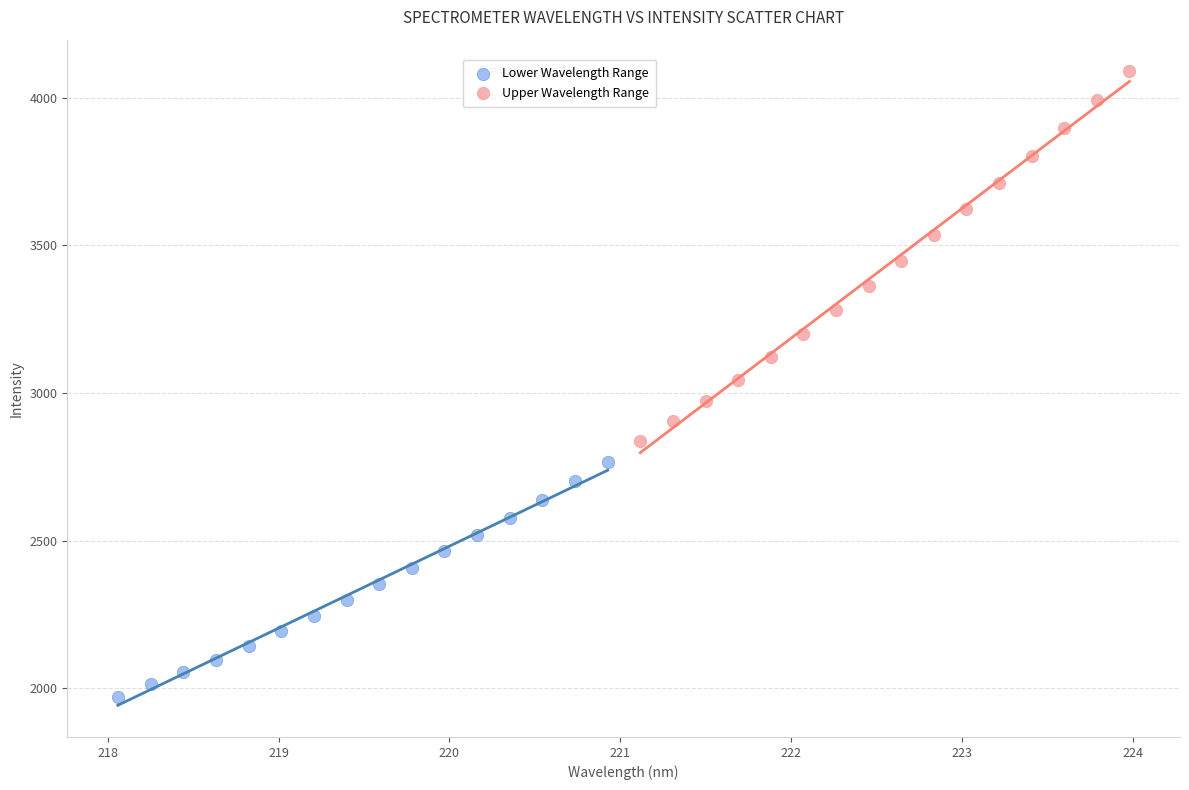

Which series reaches the maximum Y coordinate?

Upper Wavelength Range